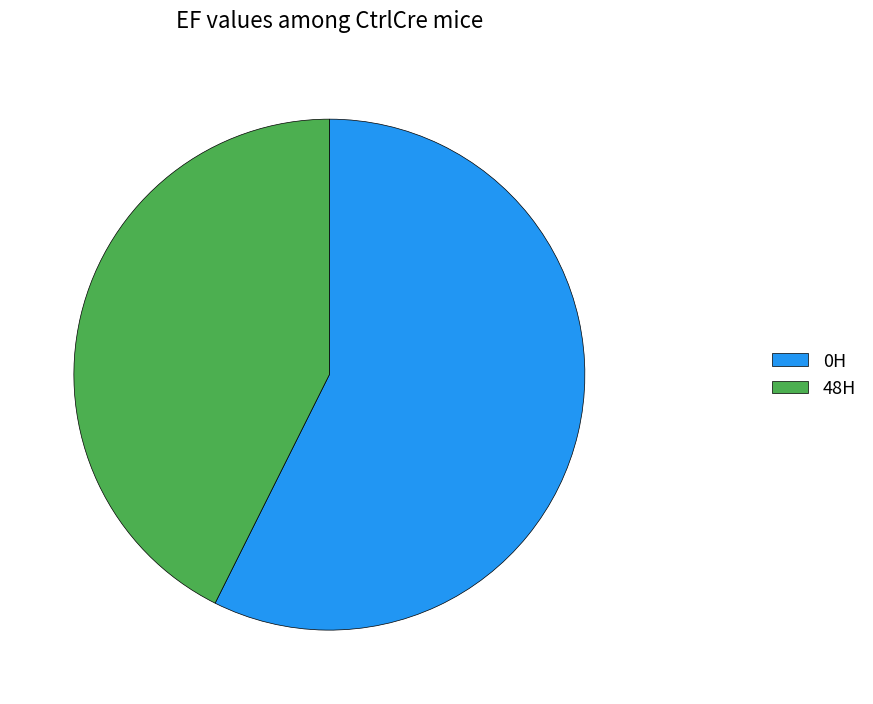

Is there any slice that represents more than half of the pie?

Yes